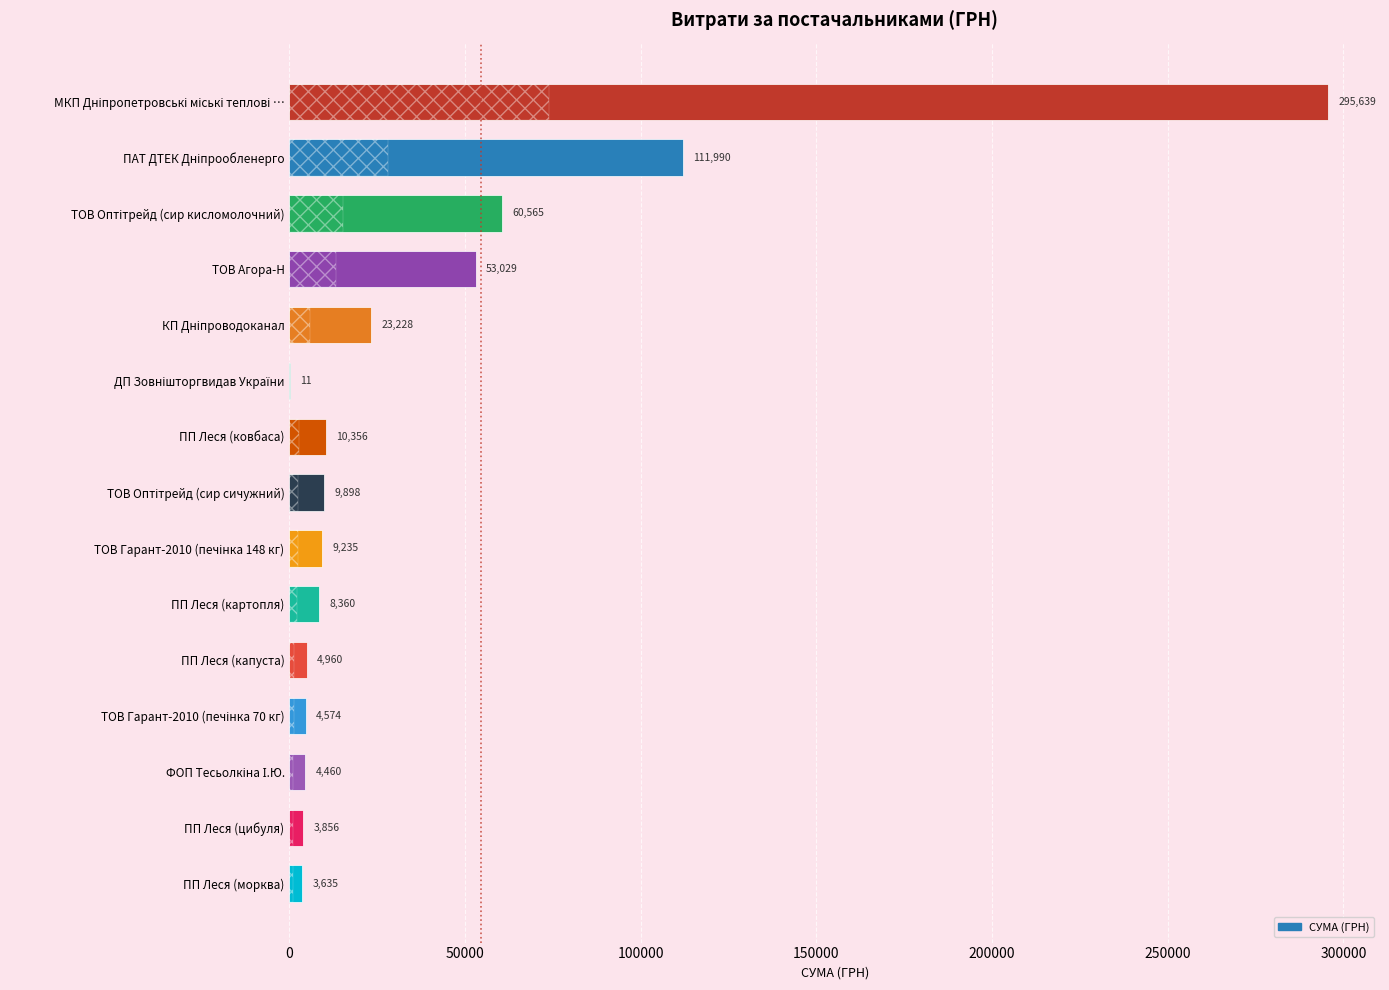

Which has a higher value, ПП Леся (ковбаса) or ПП Леся (цибуля)?

ПП Леся (ковбаса)